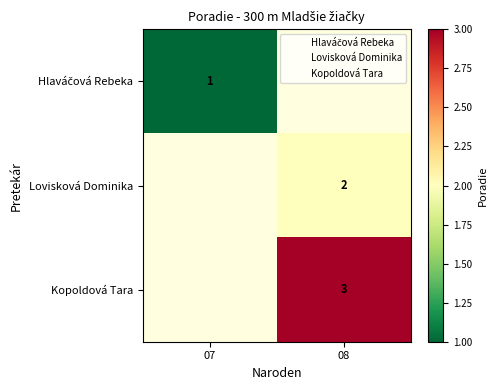

At which label does Hlaváčová Rebeka reach its minimum?

07